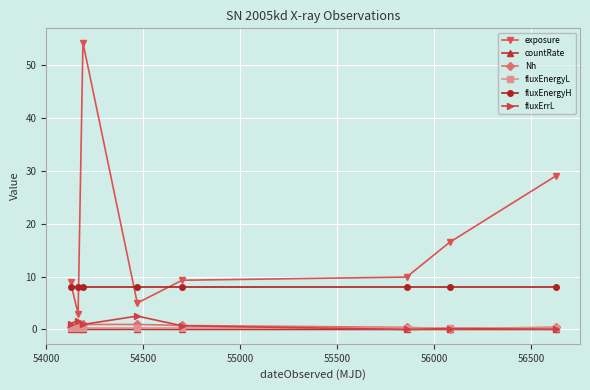

Which series has the widest spread of values?

exposure